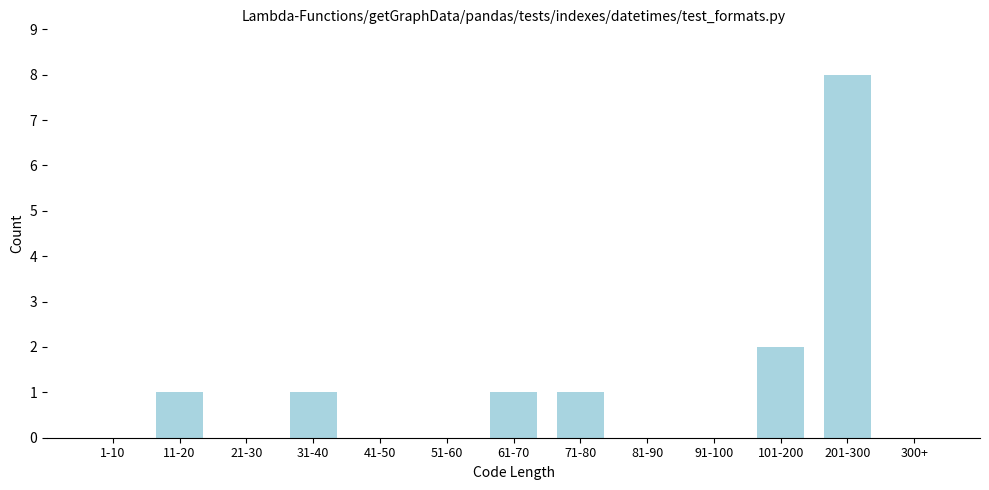

Reading right to left, transcribe all the data shown in this chart.

300+=0	201-300=8	101-200=2	91-100=0	81-90=0	71-80=1	61-70=1	51-60=0	41-50=0	31-40=1	21-30=0	11-20=1	1-10=0